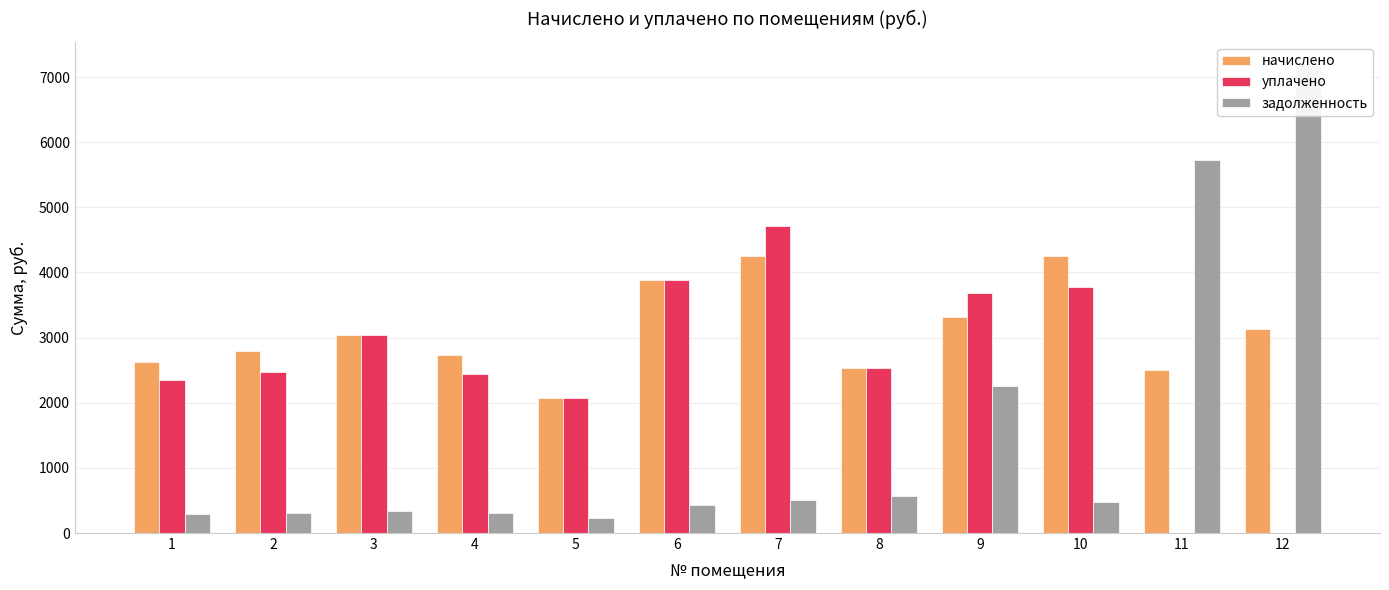

The value of задолженность at 5 is 412.0. True or false?

False